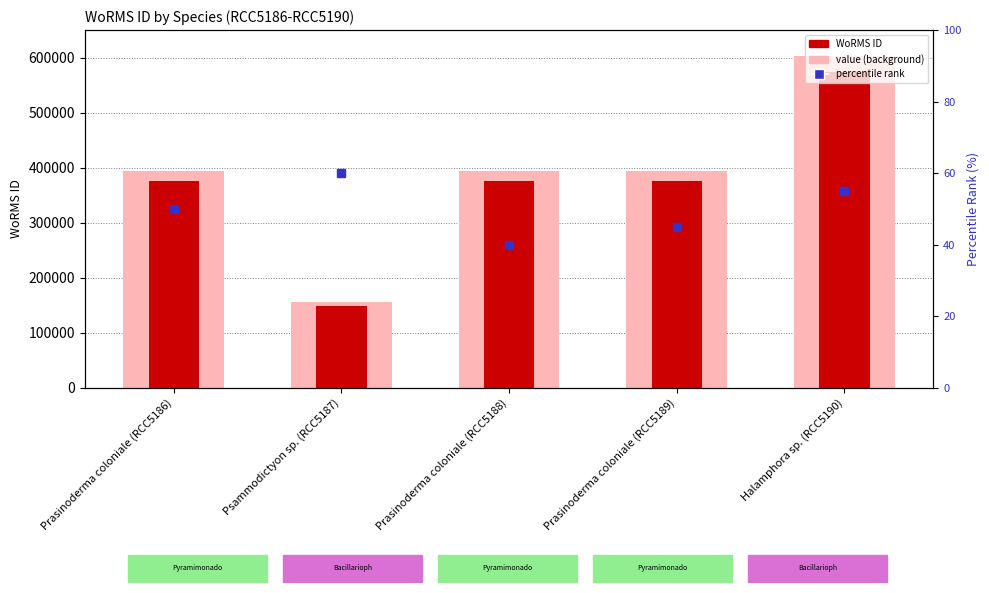

Which series has the widest spread of values?

value (background)